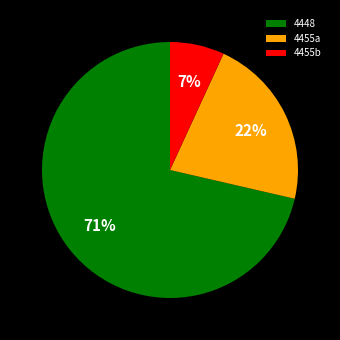

Which slice is the smallest?

4455b